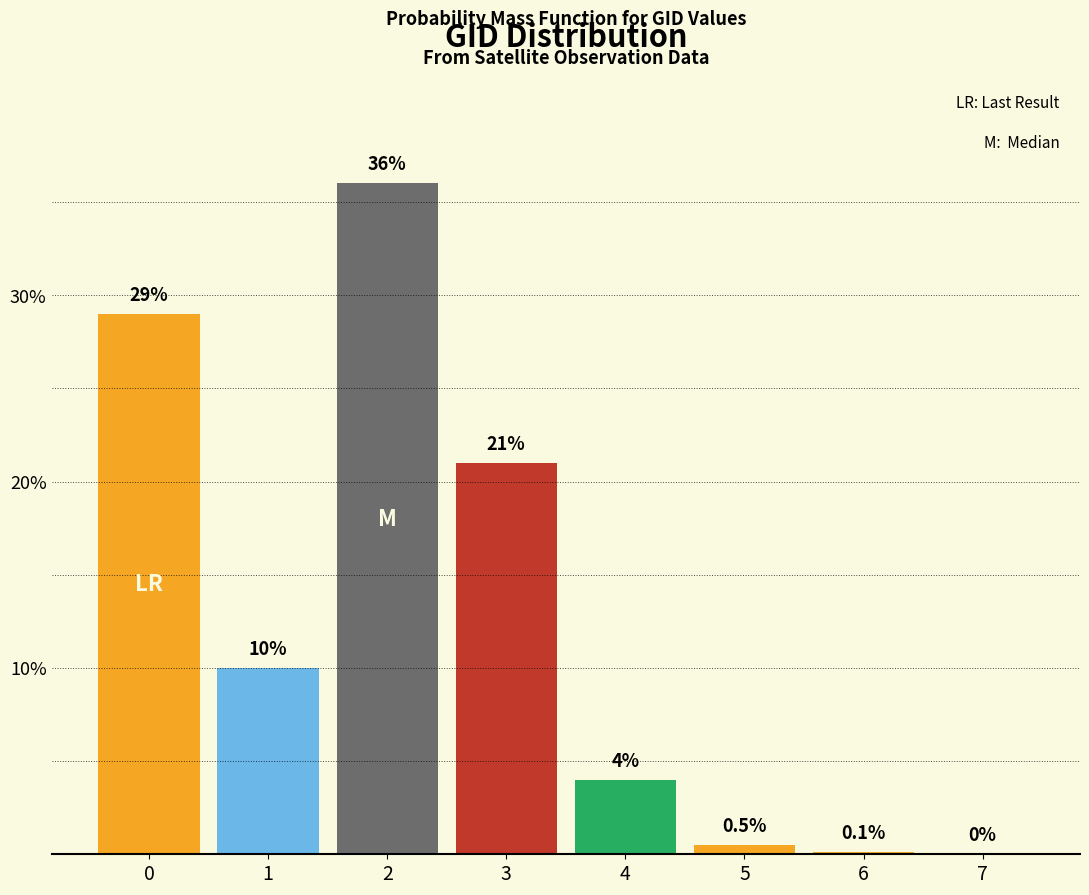

Reading right to left, extract all data points from this chart.

7=0.0	6=0.1	5=0.5	4=4.0	3=21.0	2=36.0	1=10.0	0=29.0